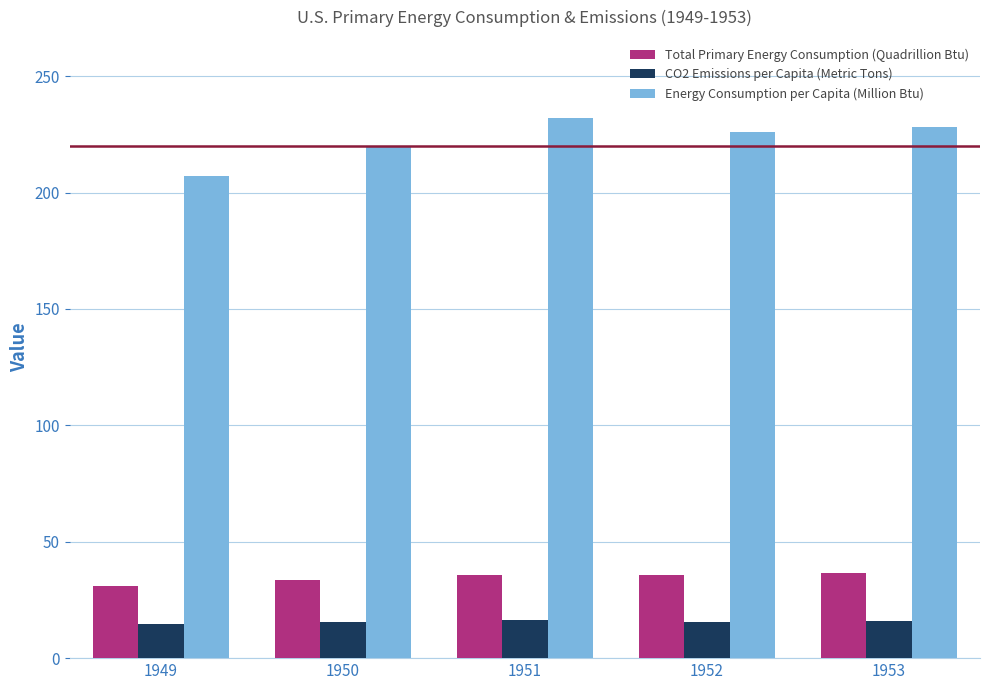

What is the spread (max minus min) of values at 1949?

192.2